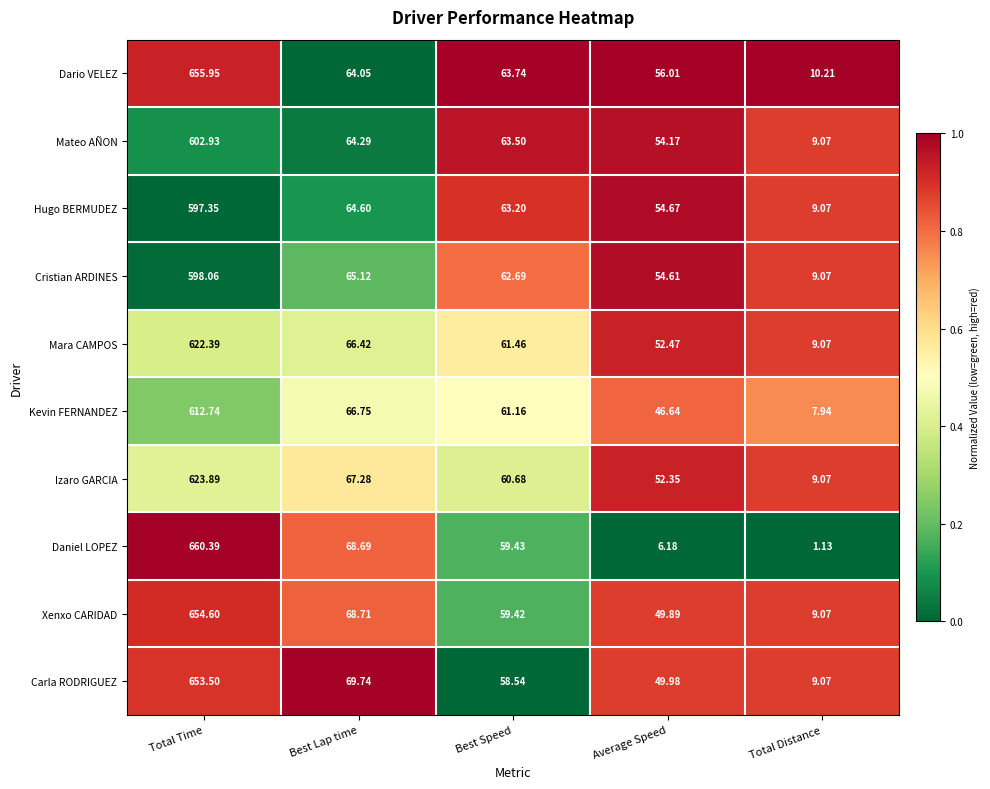

Between Best Lap time and Total Distance, which series saw the biggest shift?

Daniel LOPEZ